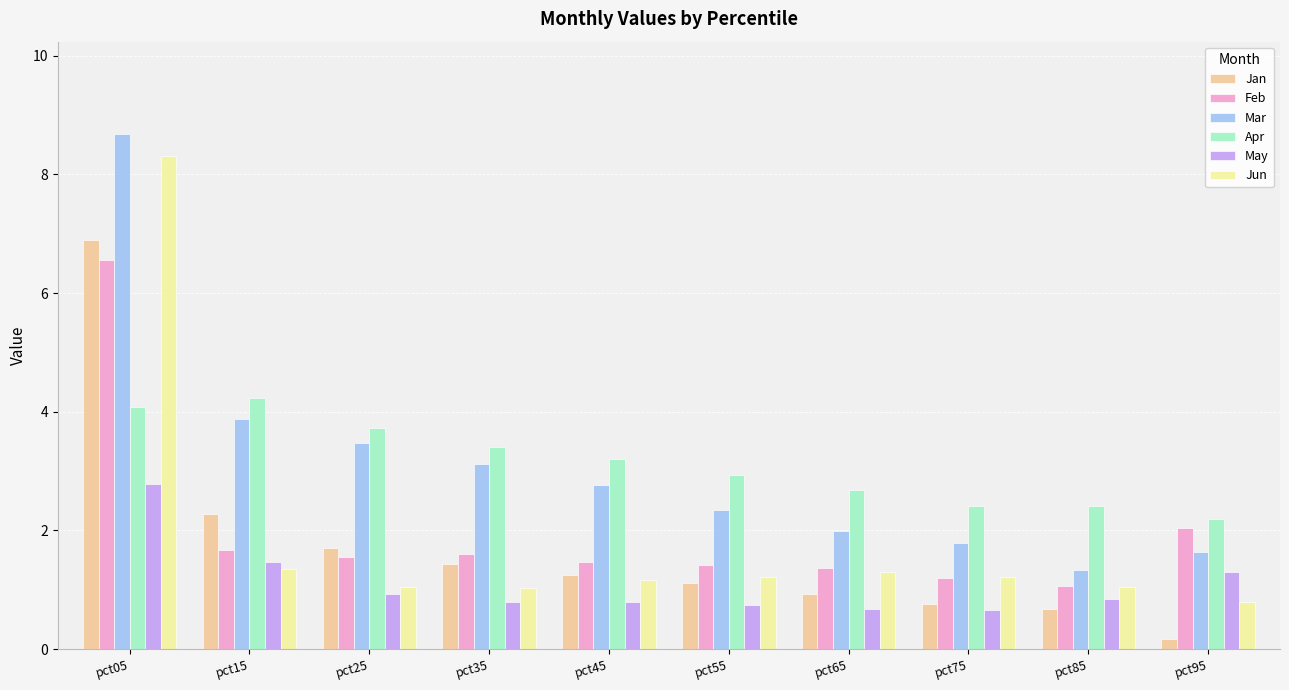

What is the sum of the Feb values at pct65 and pct15?

3.0